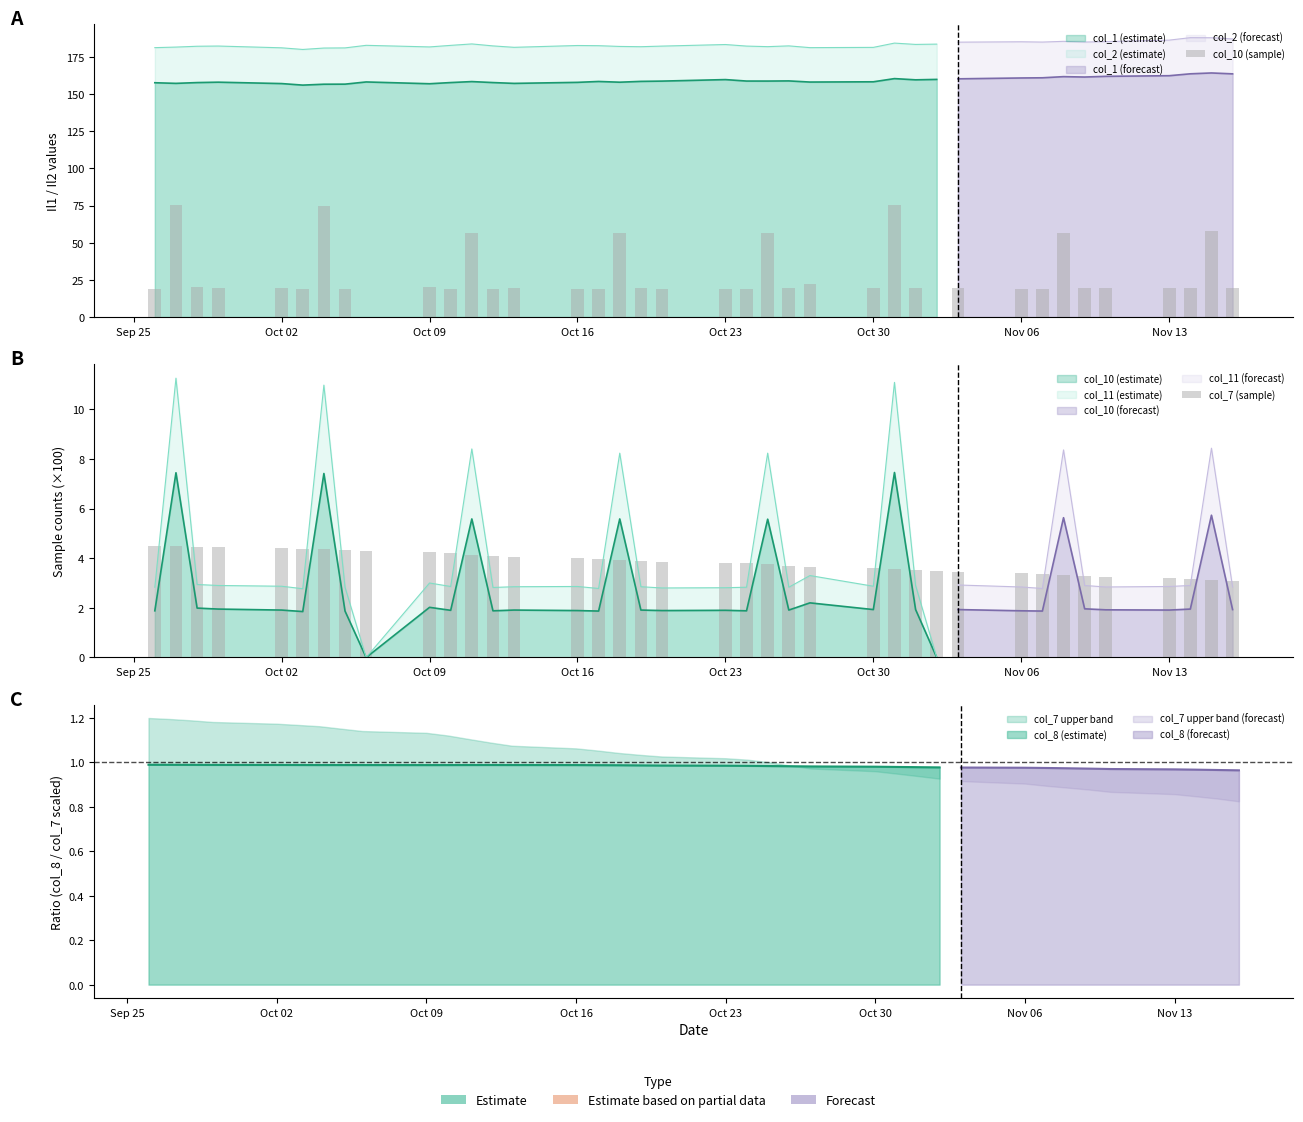

What is the average value of the col_7 (sample) series?

3.8